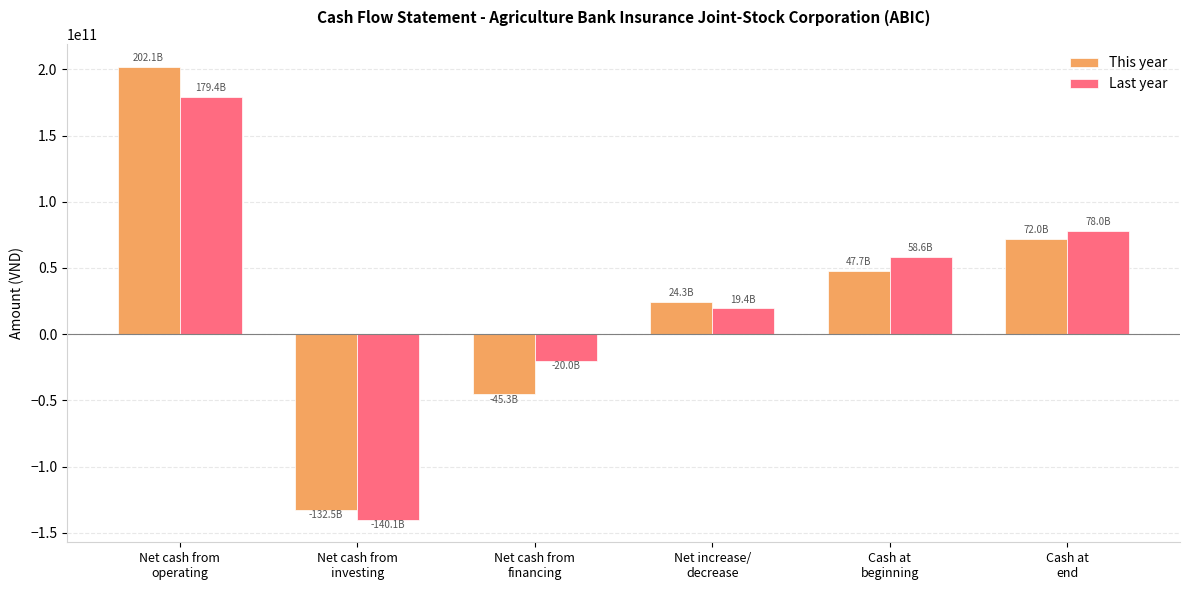

Reading right to left, transcribe all the data shown in this chart.

This year: Cash at
end=71987183965	Cash at
beginning=47694393644	Net increase/
decrease=24292790321	Net cash from
financing=-45337440000	Net cash from
investing=-132465126165	Net cash from
operating=202095356486
Last year: Cash at
end=77981236940	Cash at
beginning=58607933269	Net increase/
decrease=19373303671	Net cash from
financing=-19956240000	Net cash from
investing=-140079026005	Net cash from
operating=179408569676